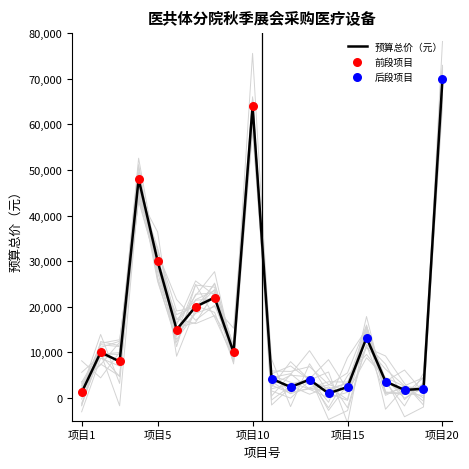

Which category has the highest value in the 预算总价（元） series?

项目20